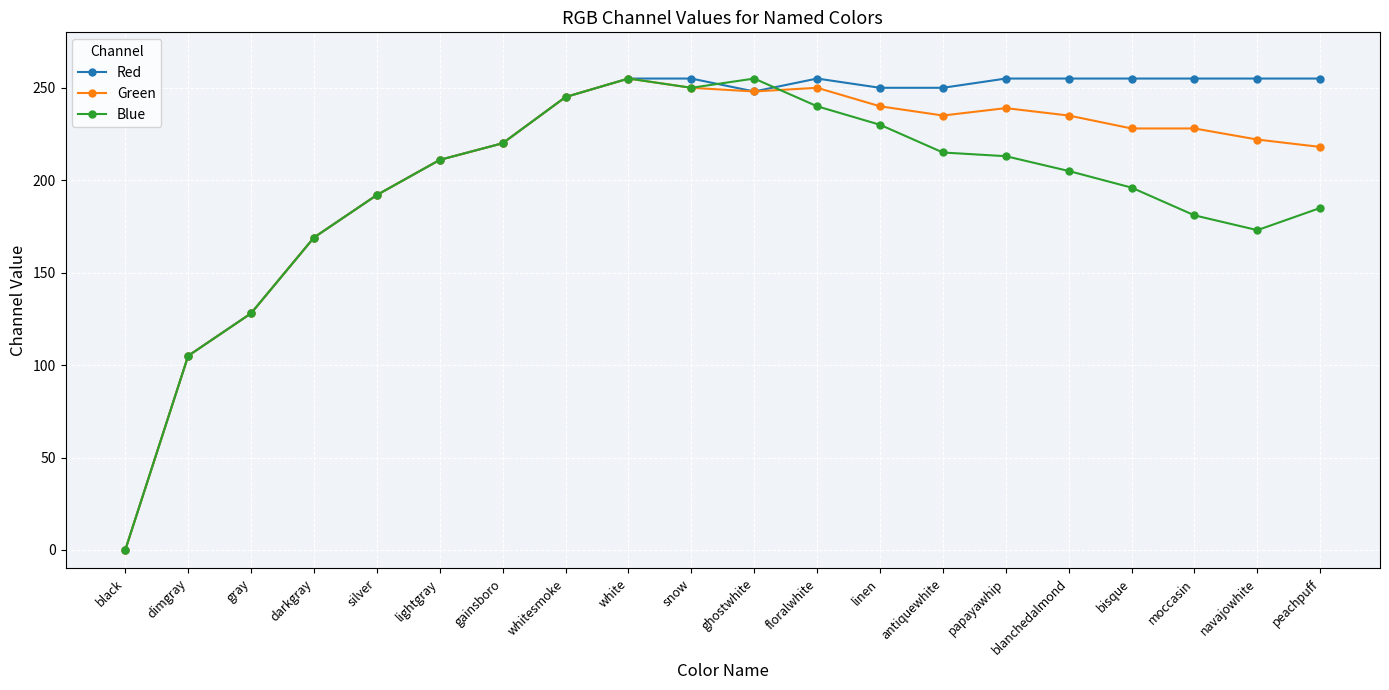

How many values in Green are above zero?

19